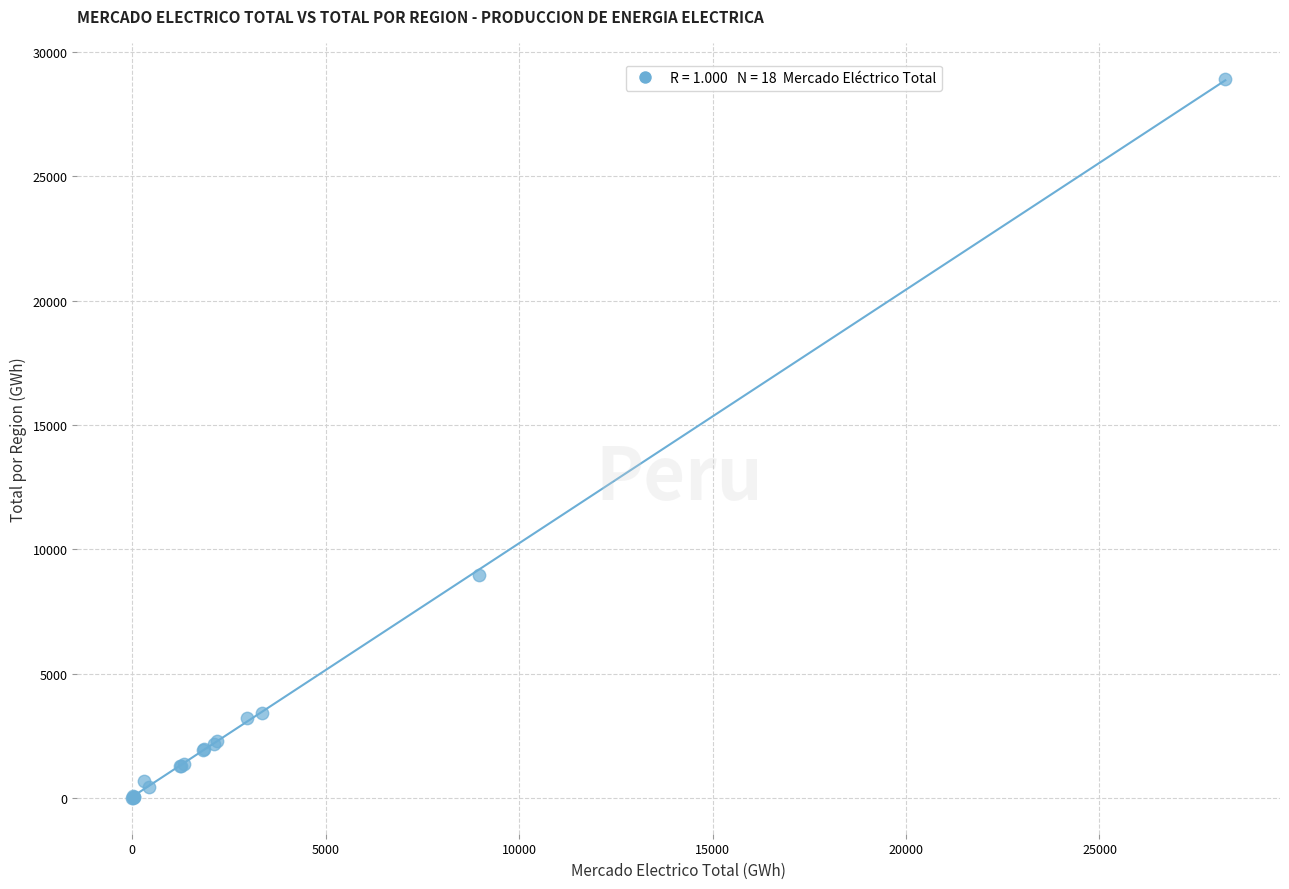

What Y value in the scatter plot is closest to 14459?

8967.5